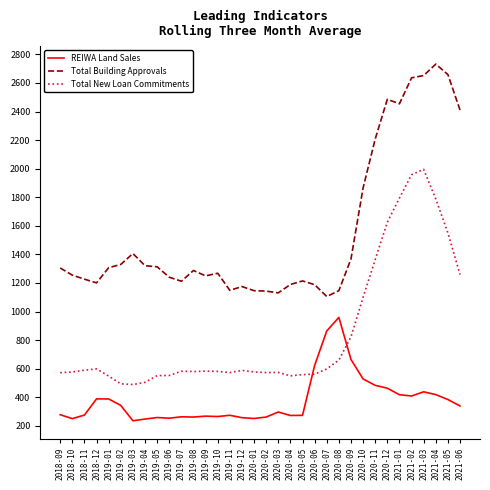

Which category has the highest value across all series?

2021-04